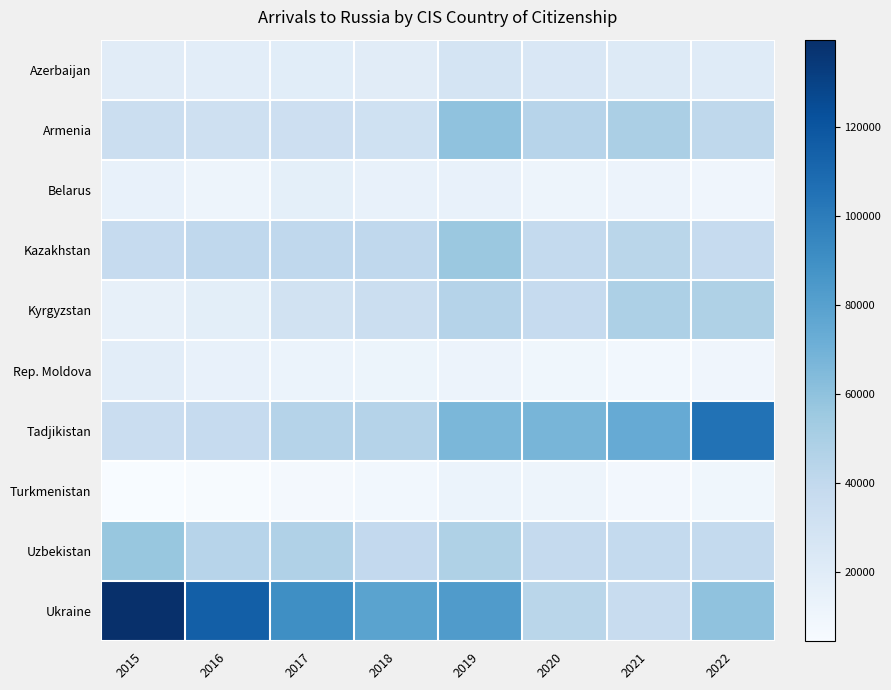

Rank the series at 2022 from lowest to highest value.

Turkmenistan, Rep. Moldova, Belarus, Azerbaijan, Kazakhstan, Uzbekistan, Armenia, Kyrgyzstan, Ukraine, Tadjikistan